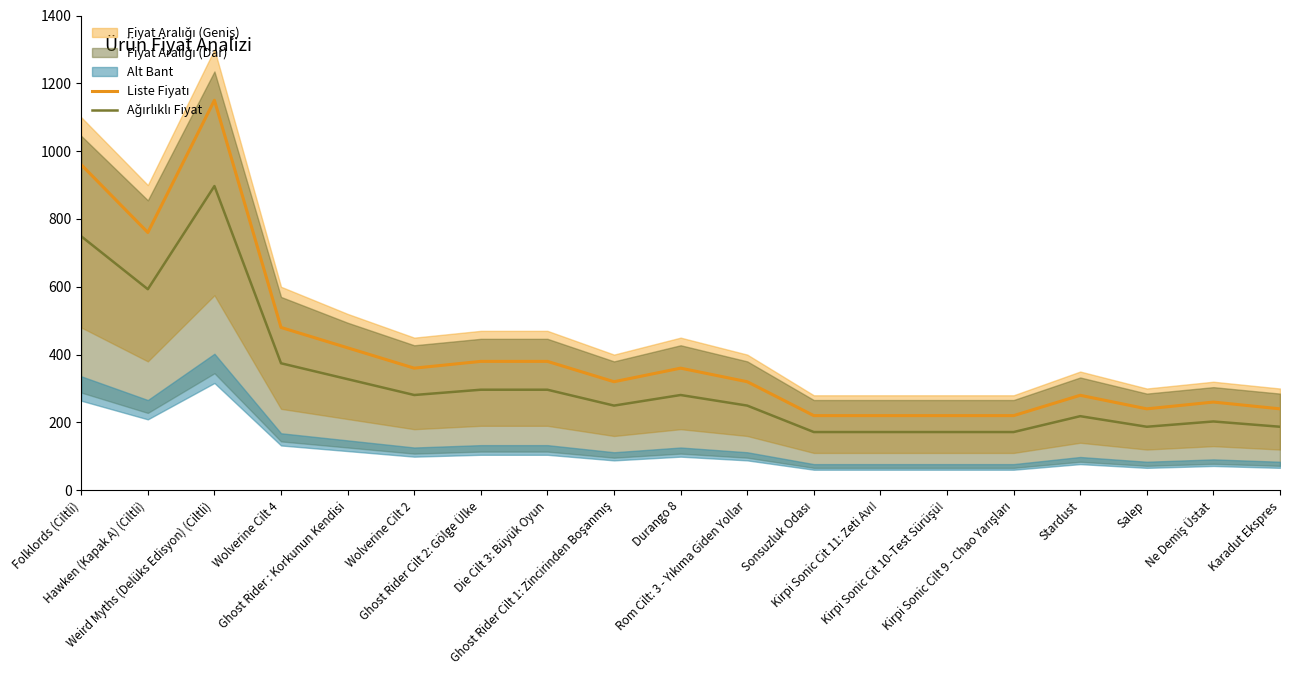

Which series has the widest spread of values?

Liste Fiyatı